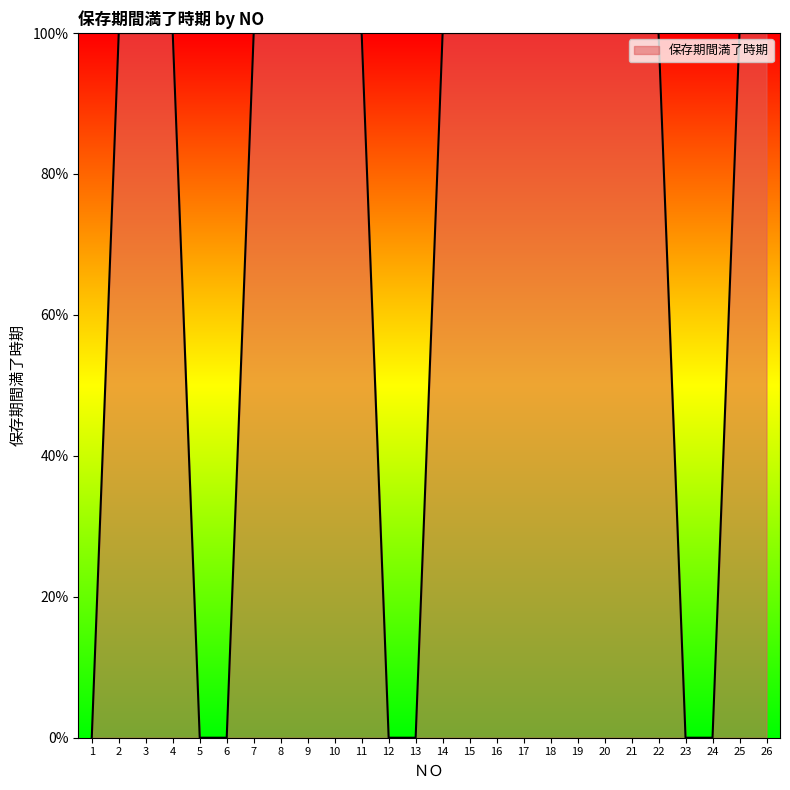

Does the chart display data point markers on the line(s)?

No